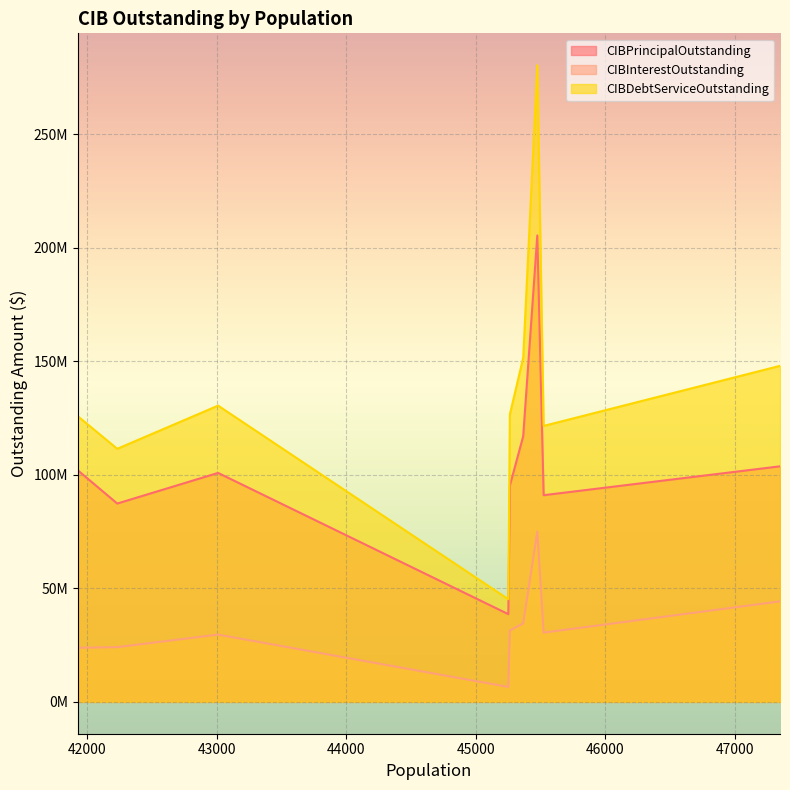

Does the chart display data point markers on the line(s)?

No